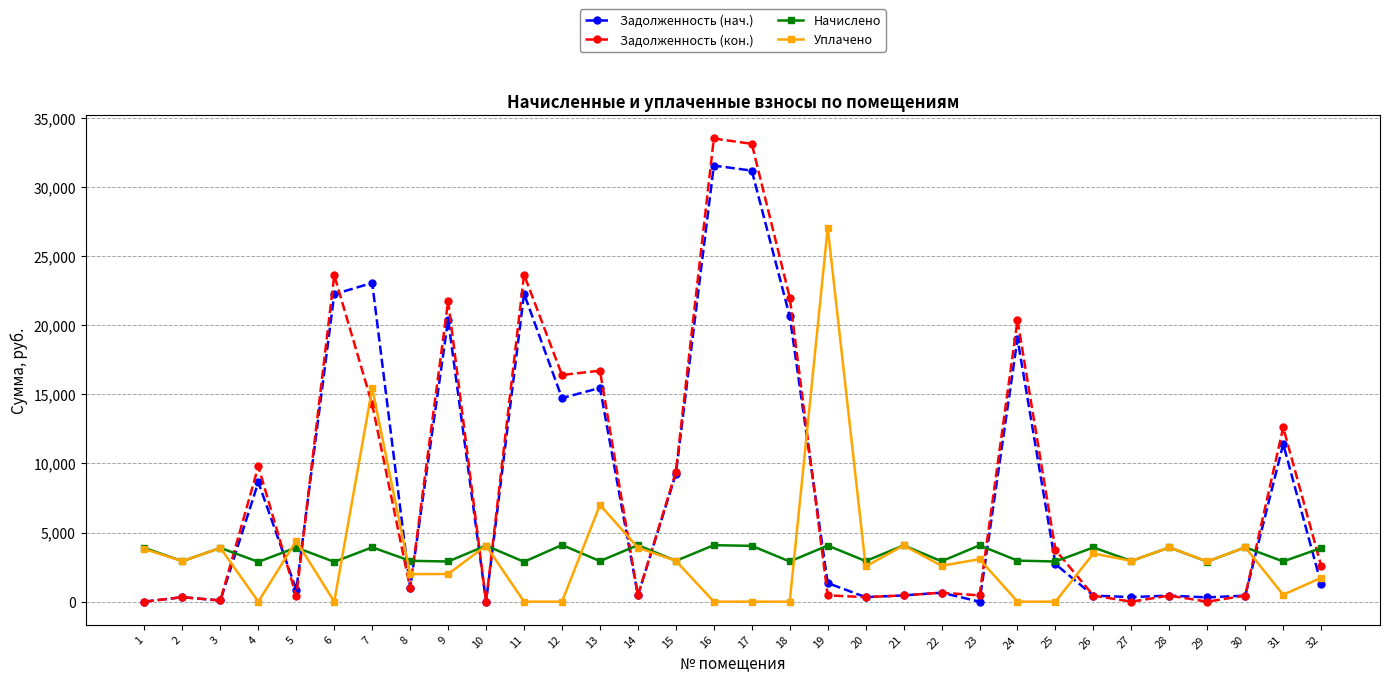

How many values in the Задолженность (кон.) series are below 987?

16